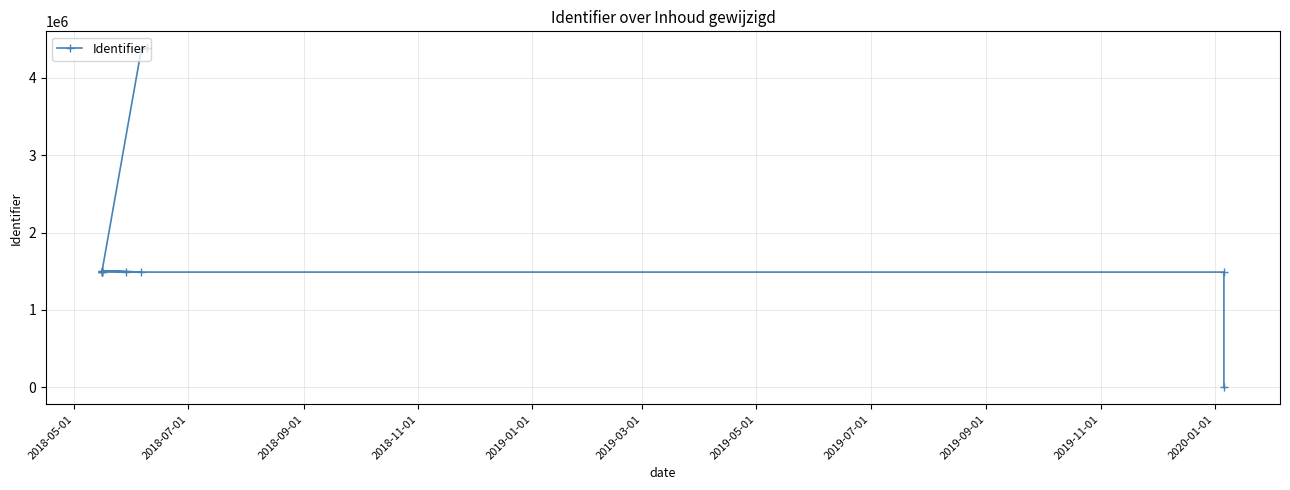

Does the chart display data point markers on the line(s)?

Yes